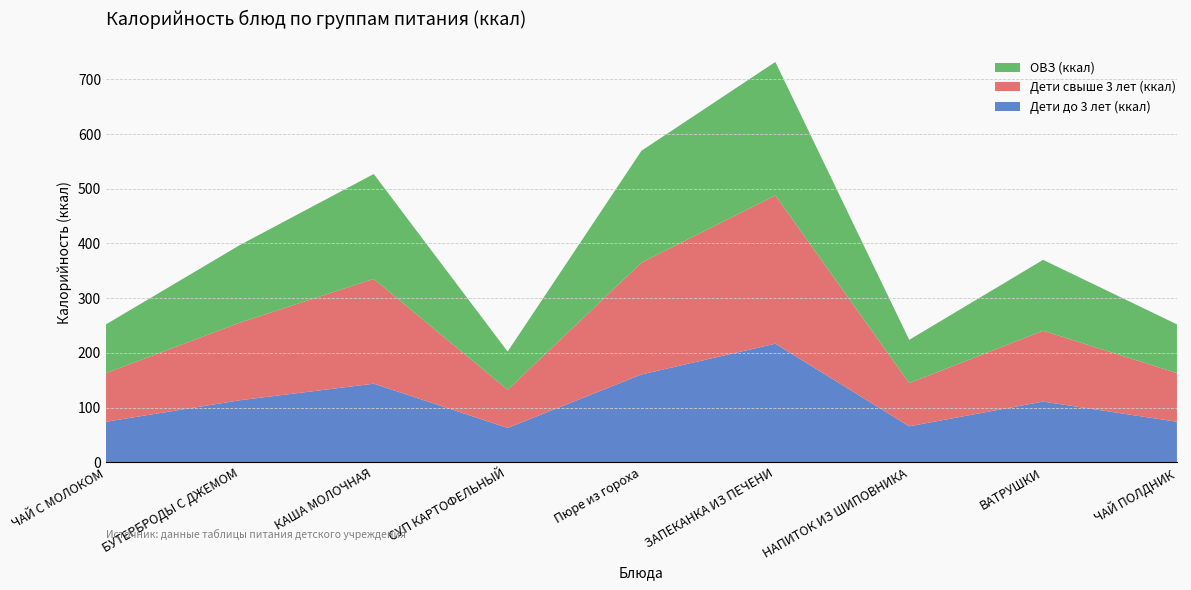

Reading right to left, list all the values displayed in this chart.

Дети до 3 лет (ккал): ЧАЙ ПОЛДНИК=74.2	ВАТРУШКИ=111.0	НАПИТОК ИЗ ШИПОВНИКА=65.8	ЗАПЕКАНКА ИЗ ПЕЧЕНИ=216.8	Пюре из гороха=160.6	СУП КАРТОФЕЛЬНЫЙ=62.8	КАША МОЛОЧНАЯ=143.7	БУТЕРБРОДЫ С ДЖЕМОМ=113.5	ЧАЙ С МОЛОКОМ=74.2
Дети свыше 3 лет (ккал): ЧАЙ ПОЛДНИК=89.0	ВАТРУШКИ=129.5	НАПИТОК ИЗ ШИПОВНИКА=79.0	ЗАПЕКАНКА ИЗ ПЕЧЕНИ=271.0	Пюре из гороха=204.4	СУП КАРТОФЕЛЬНЫЙ=69.8	КАША МОЛОЧНАЯ=191.6	БУТЕРБРОДЫ С ДЖЕМОМ=141.8	ЧАЙ С МОЛОКОМ=89.0
ОВЗ (ккал): ЧАЙ ПОЛДНИК=89.0	ВАТРУШКИ=129.5	НАПИТОК ИЗ ШИПОВНИКА=79.0	ЗАПЕКАНКА ИЗ ПЕЧЕНИ=243.9	Пюре из гороха=204.4	СУП КАРТОФЕЛЬНЫЙ=69.8	КАША МОЛОЧНАЯ=191.6	БУТЕРБРОДЫ С ДЖЕМОМ=141.8	ЧАЙ С МОЛОКОМ=89.0